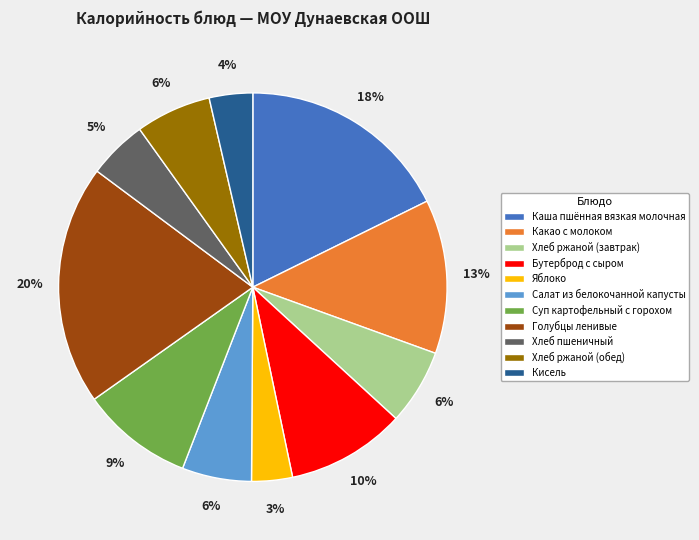

To the nearest percent, what percentage of the pie is Какао с молоком?

13%